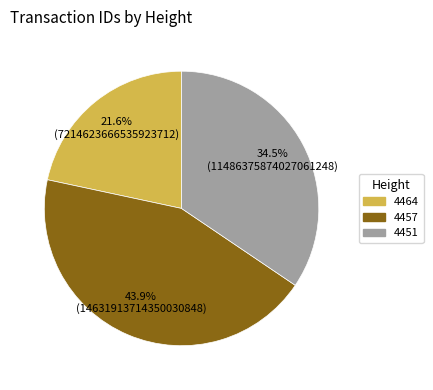

Does 4464 represent more than half of the total?

No